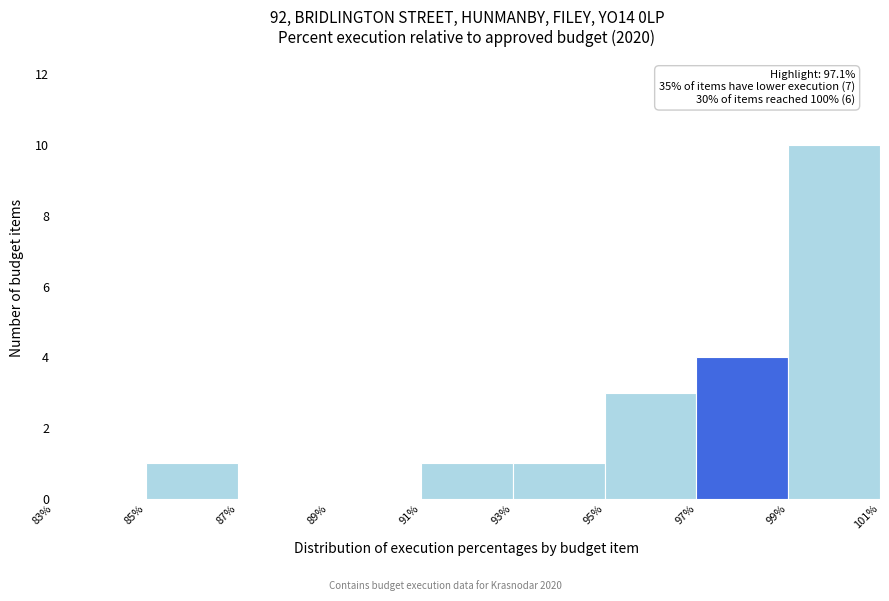

Which range on the x-axis has the tallest bar?

99% to 101%